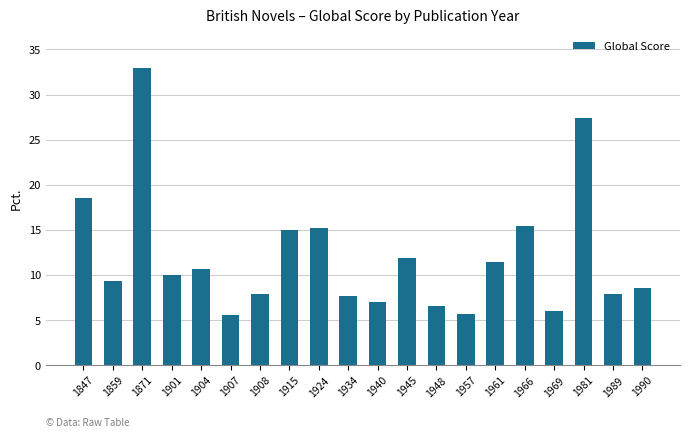

What is the difference between the values at 1945 and 1901?

1.9